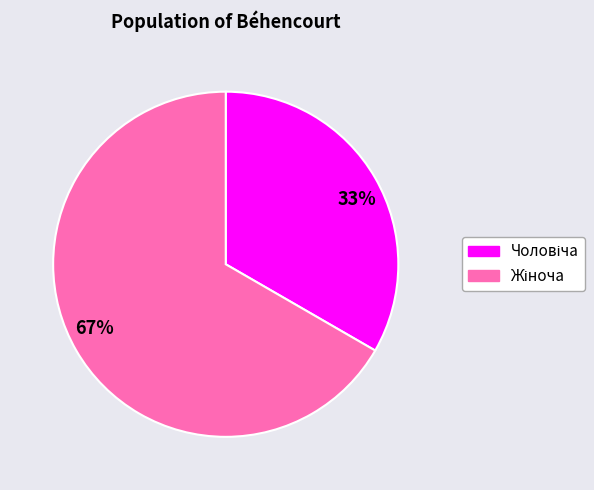

Count the number of slices in the pie.

2